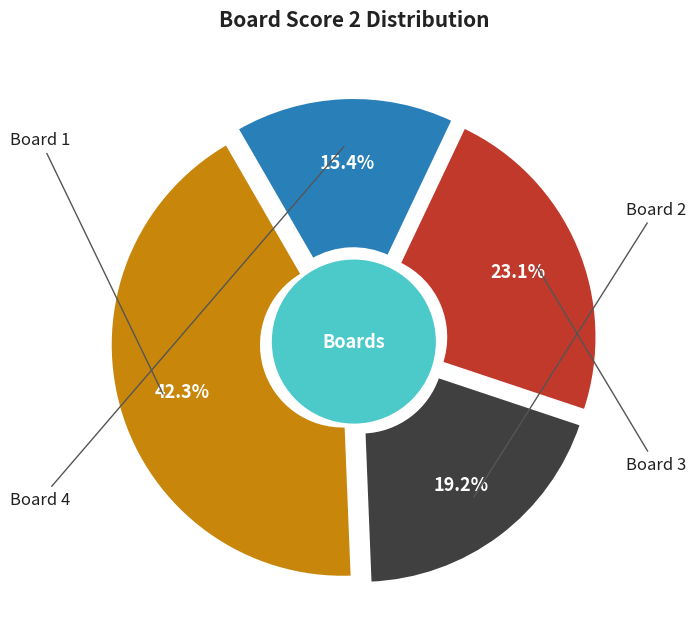

Count the number of slices in the pie.

4